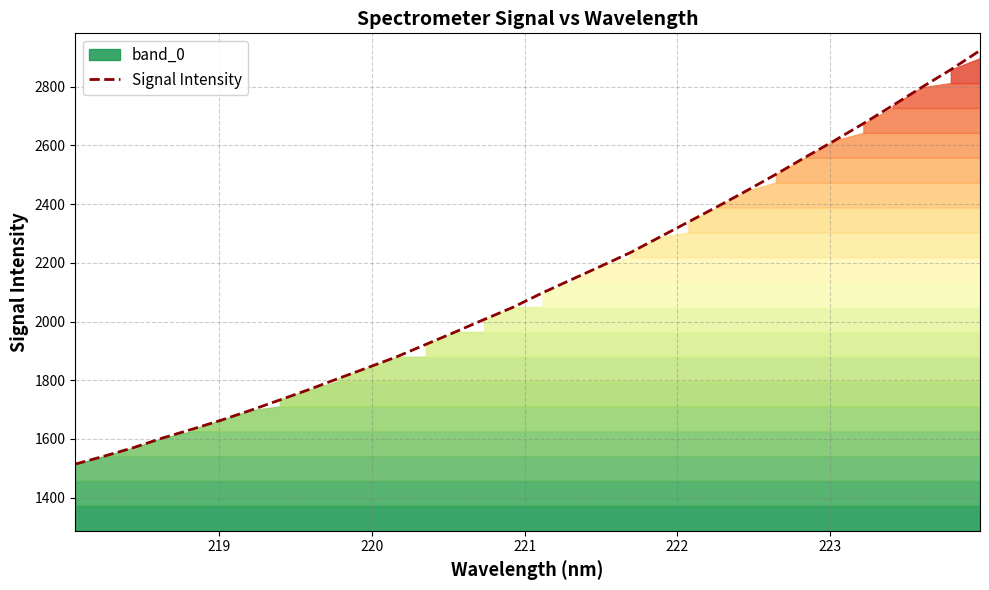

What is the minimum value for Signal Intensity?

1514.4